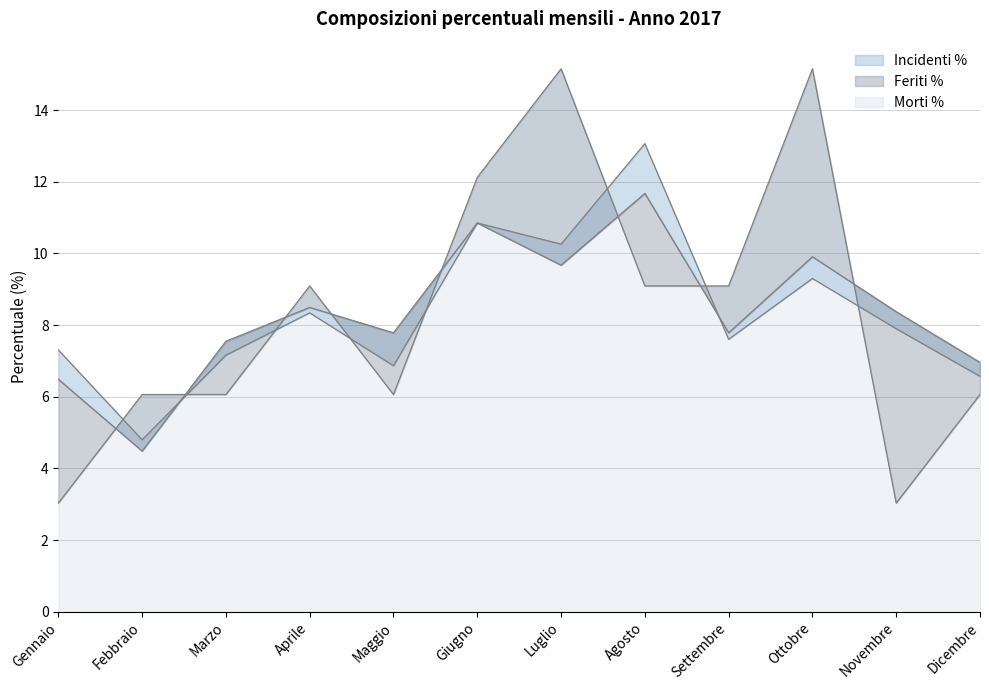

Where do Incidenti % and Morti % first cross each other?

Gennaio and Febbraio